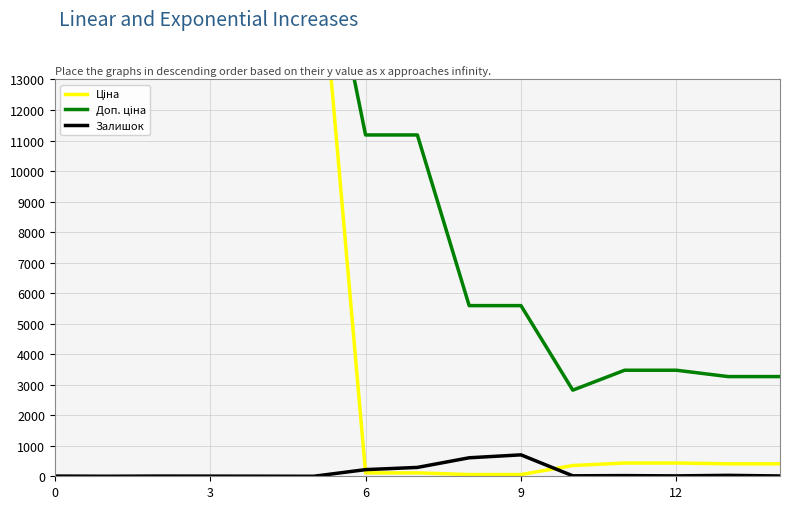

True or false: Залишок and Доп. ціна intersect in this chart.

False